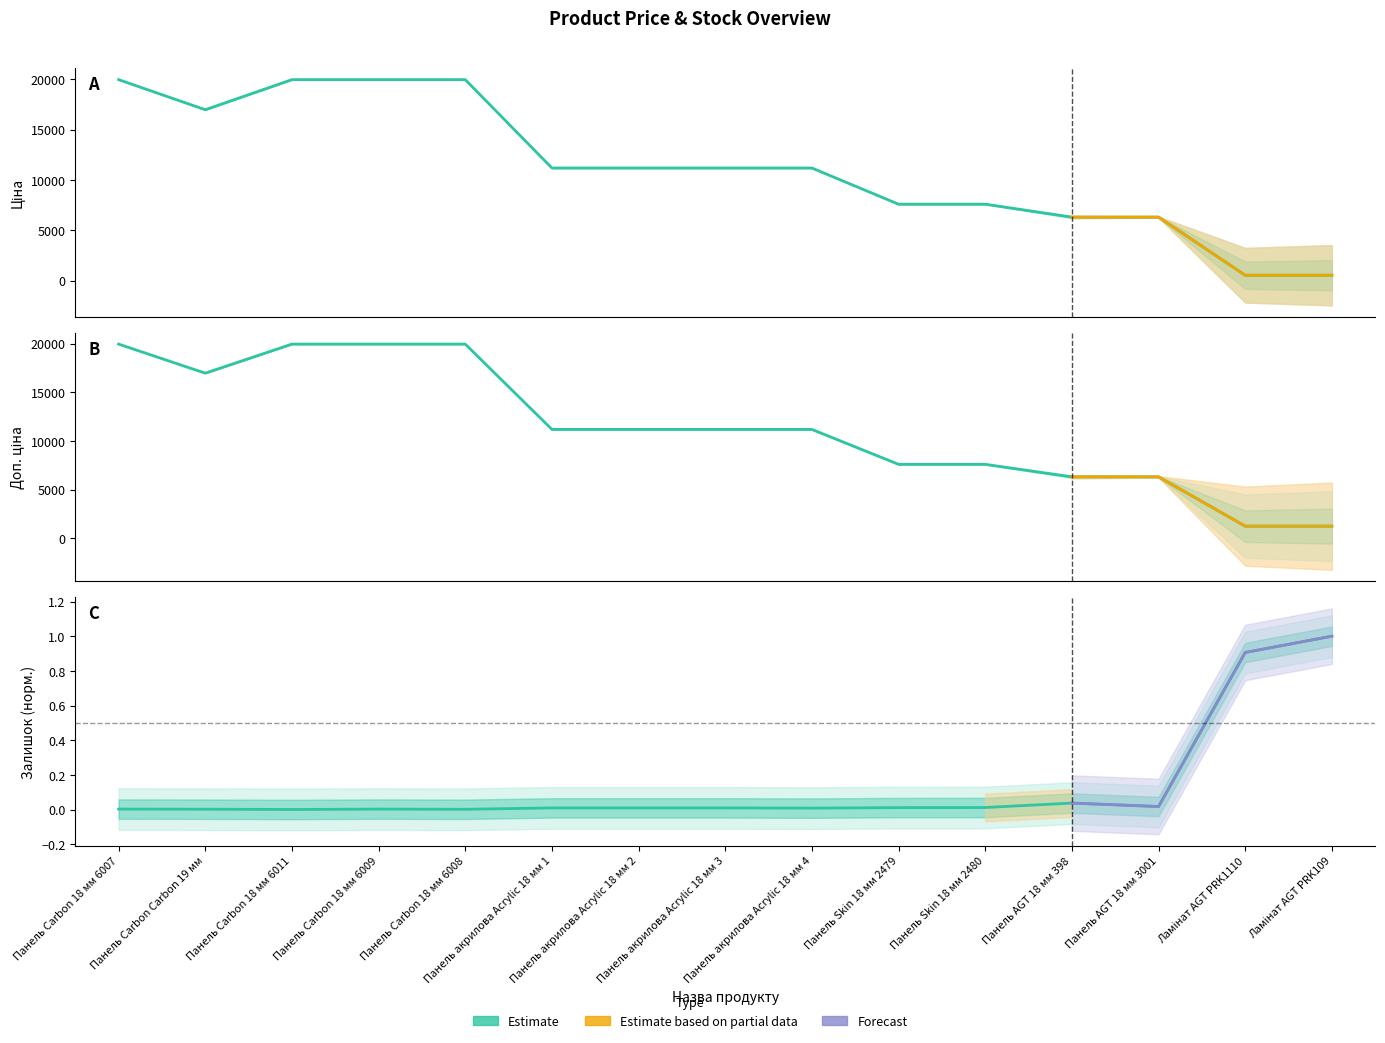

What is the label of the 11th point from the right?

Панель Carbon 18 мм 6008